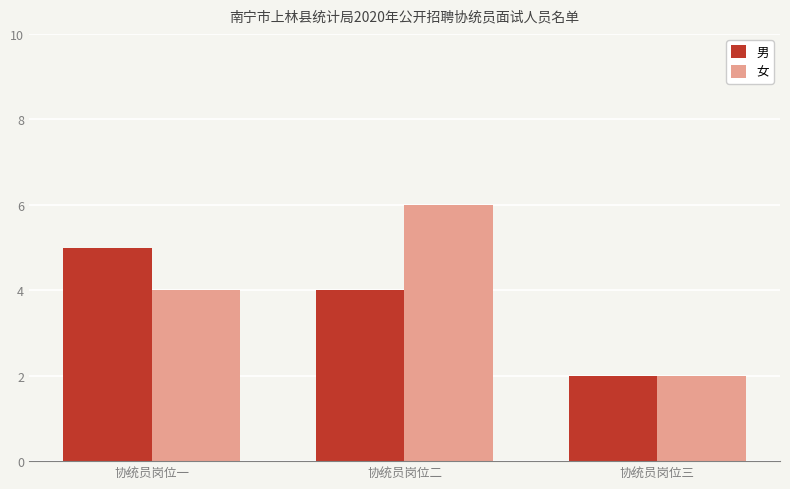

Is it true that 女 equals 3 at 协统员岗位二?

False